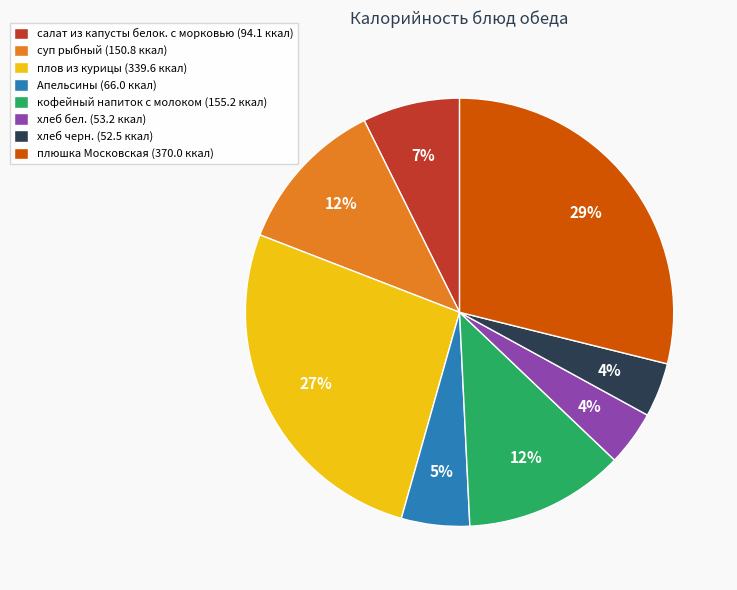

Combined, do плов из курицы (339.6 ккал) and хлеб черн. (52.5 ккал) account for over 50%?

No